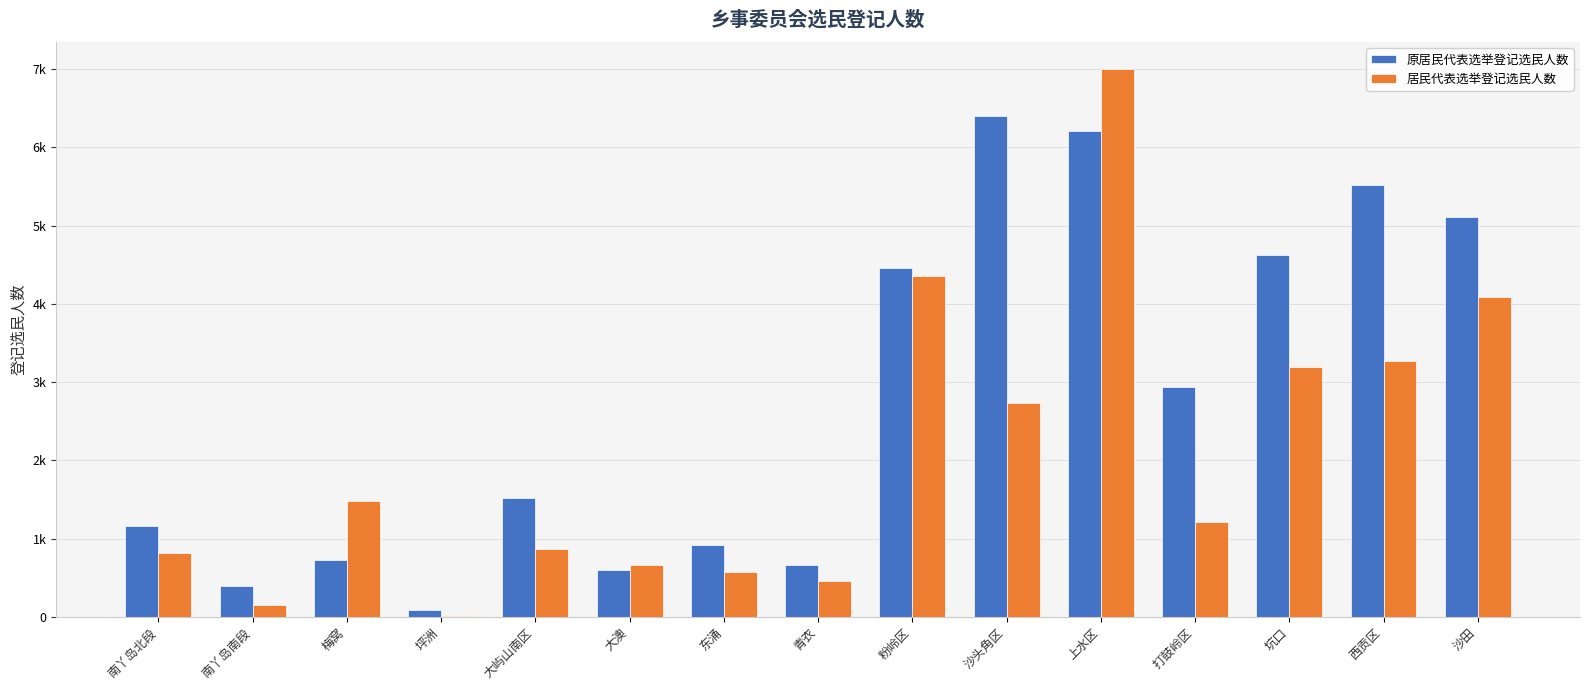

Does the chart contain stacked bars?

No